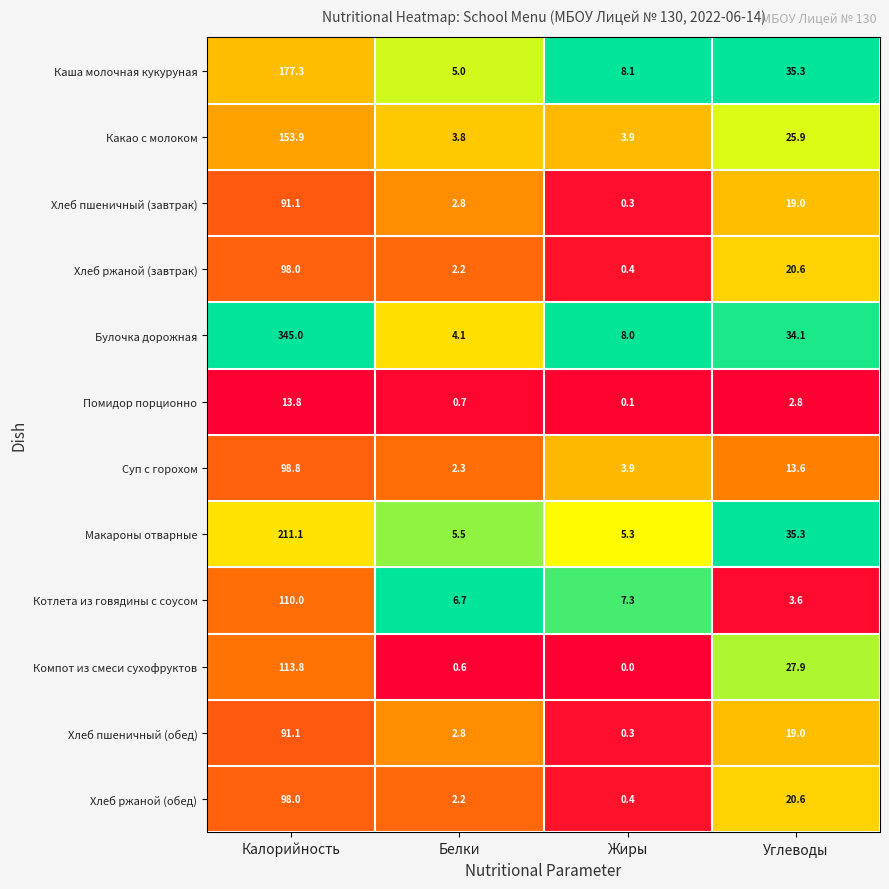

Which series has the largest range (max minus min)?

Булочка дорожная